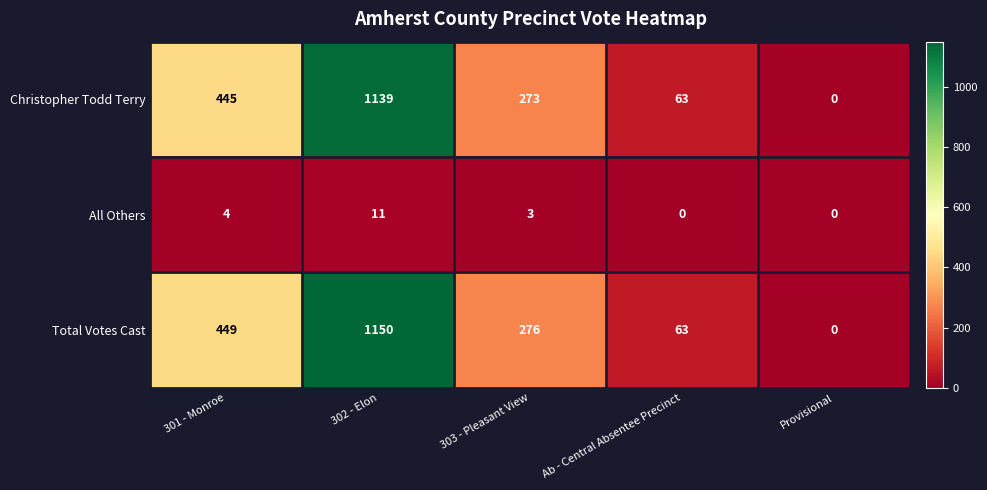

Which series changed the most between 301 - Monroe and Provisional?

Total Votes Cast